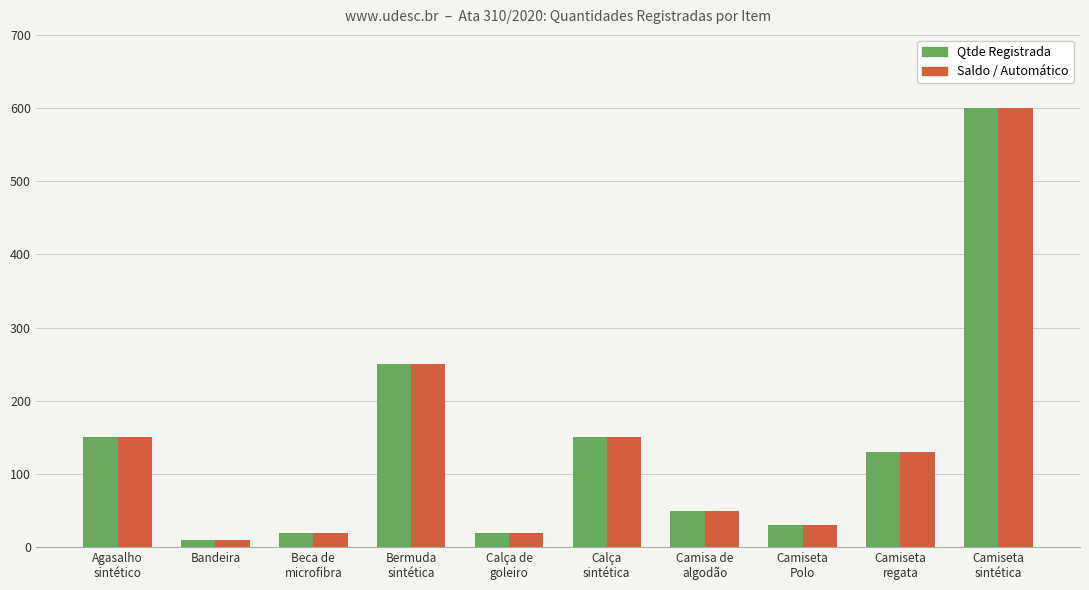

Reading left to right, extract all data points from this chart.

Qtde Registrada: 150	10	20	250	20	150	50	30	130	600
Saldo / Automático: 150	10	20	250	20	150	50	30	130	600